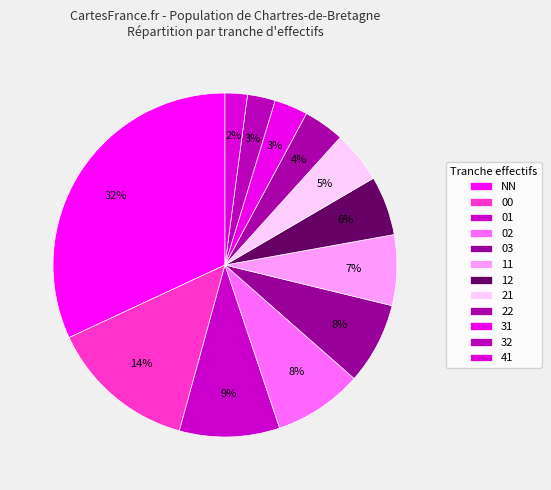

To the nearest percent, what is the average slice percentage?

8%